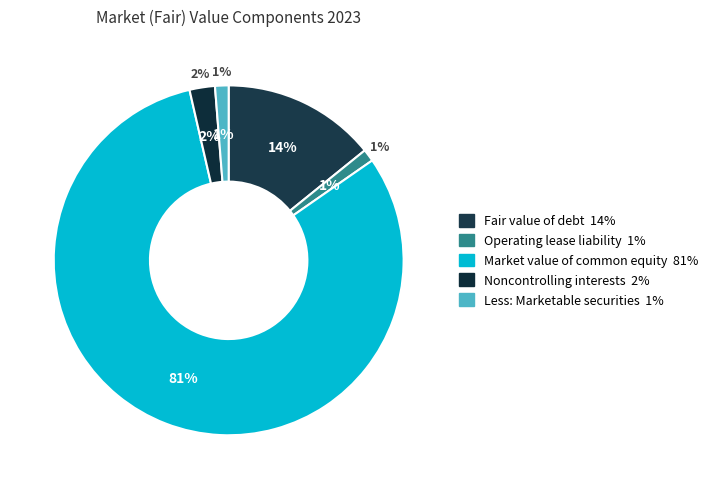

Rank the categories by value from highest to lowest.

Market value of common equity, Fair value of debt, Noncontrolling interests, Less: Marketable securities, Operating lease liability